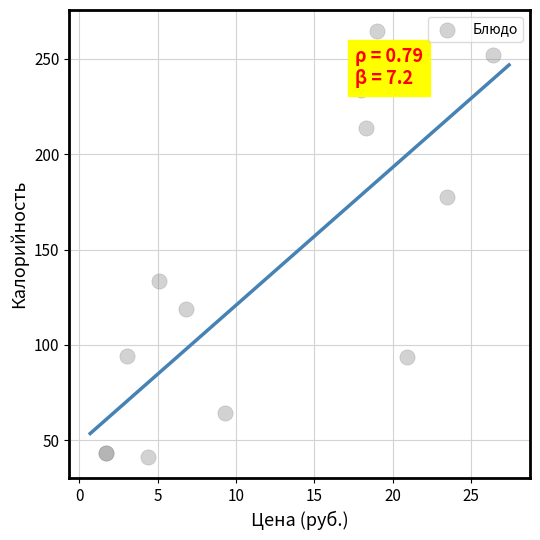

What Y value in the scatter plot is closest to 152?

133.6